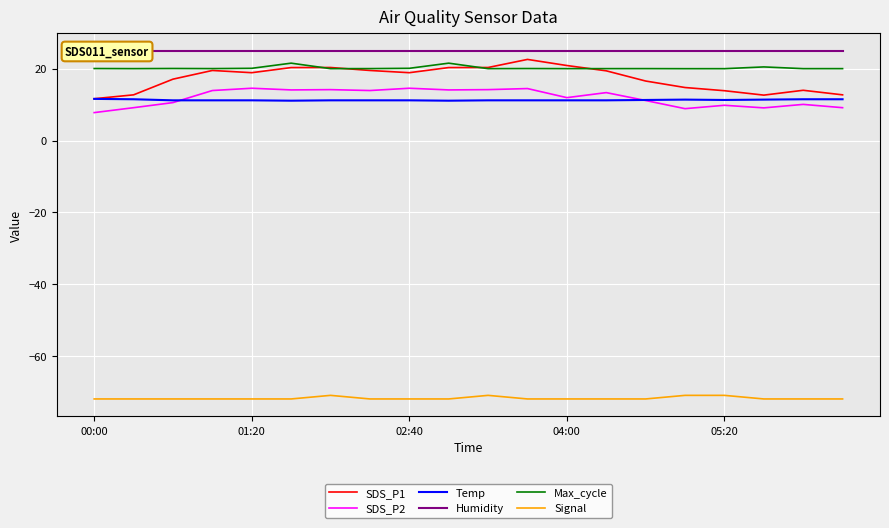

In SDS_P1, how many points are lower than both neighbors (excluding endpoints)?

3